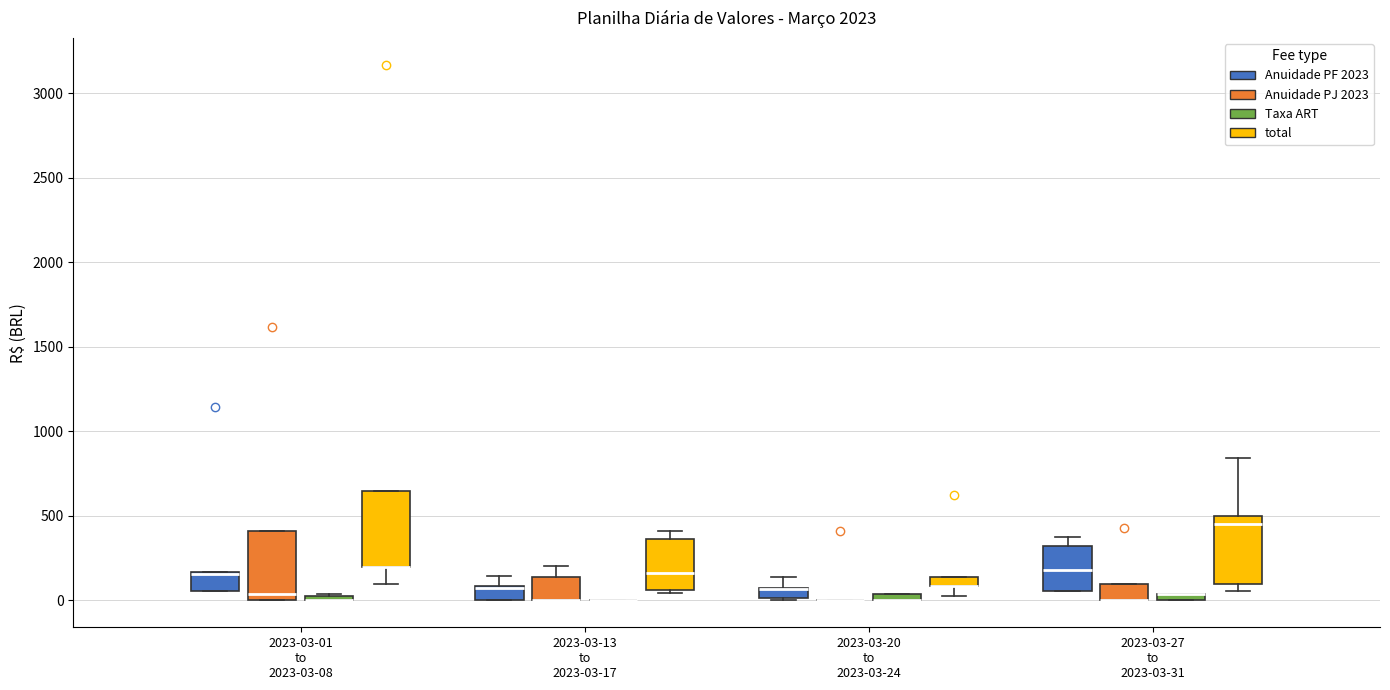

Where is the lower edge of the box for 2023-03-01 to 2023-03-08 (Taxa ART) on the y-axis? The values are not printed on the chart, so give them approximately, as read against the axis.

0